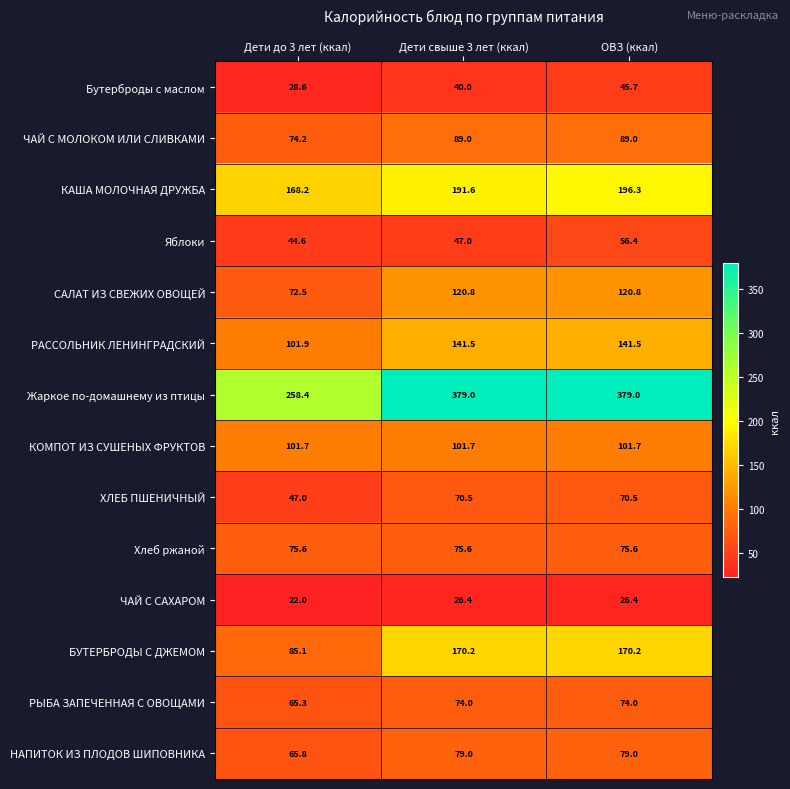

What is the difference between the ХЛЕБ ПШЕНИЧНЫЙ values at ОВЗ (ккал) and Дети до 3 лет (ккал)?

23.5